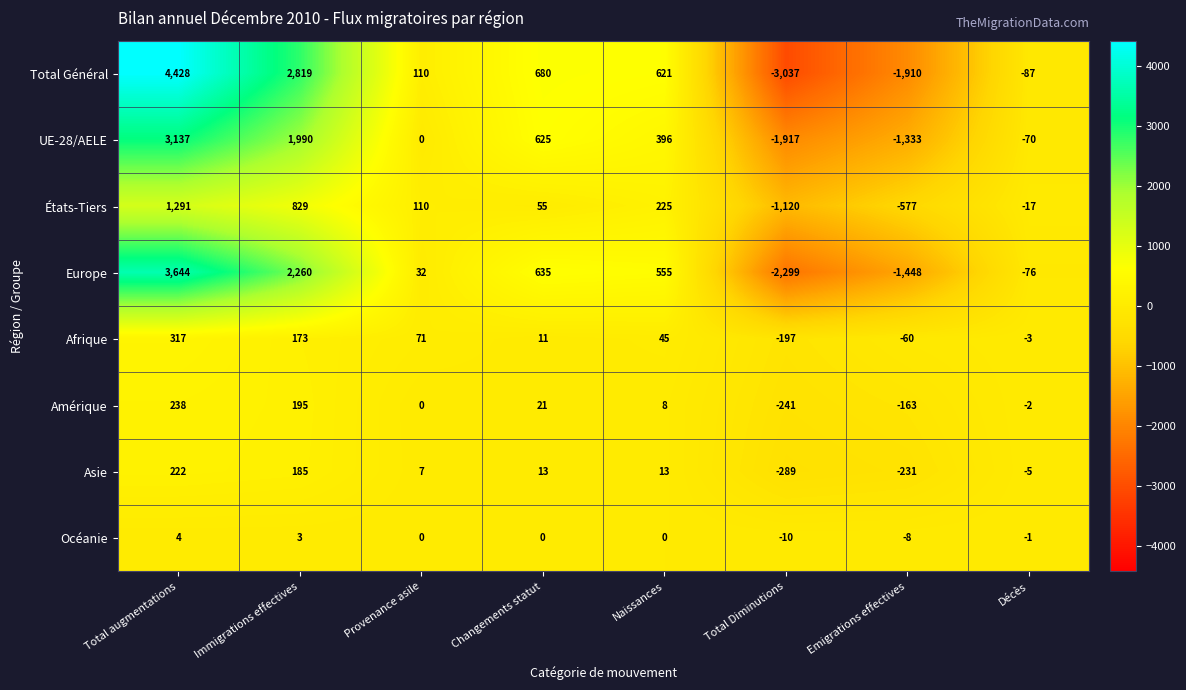

What is the difference between the Amérique values at Naissances and Provenance asile?

8